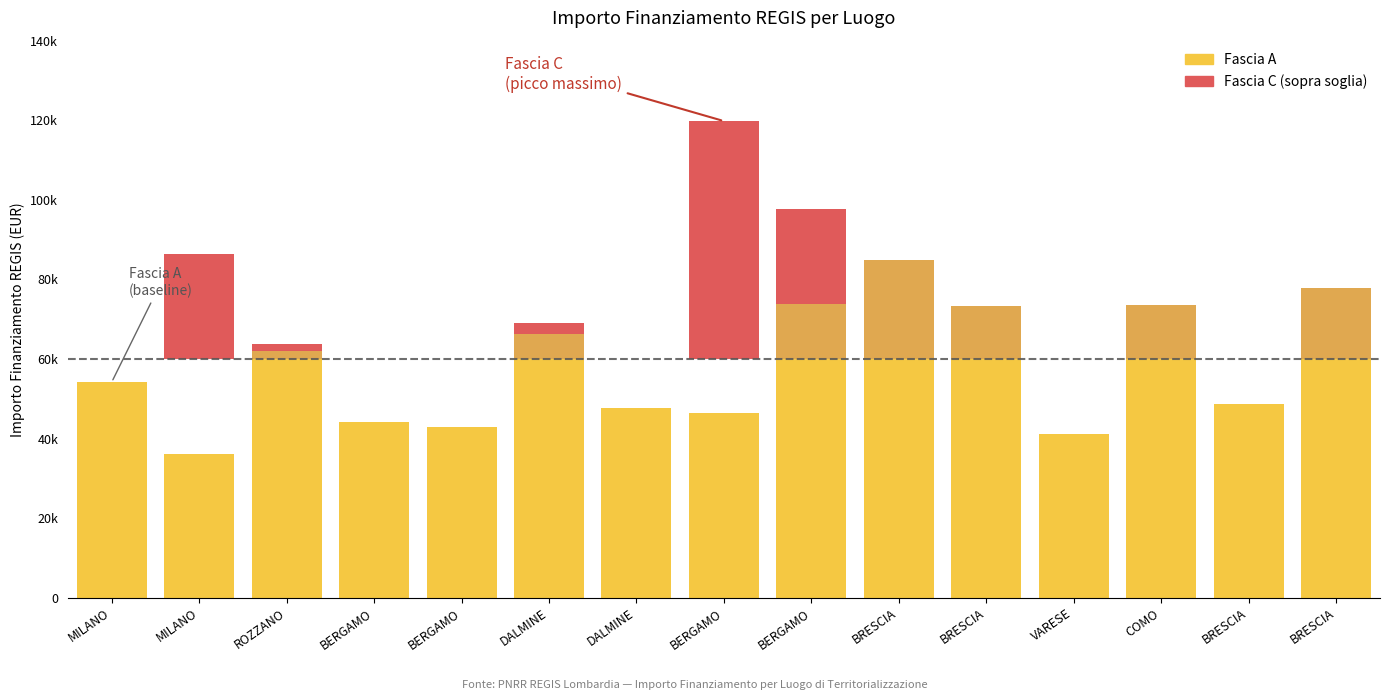

Rank the series at DALMINE from highest to lowest value.

Fascia A, Fascia C (sopra soglia)